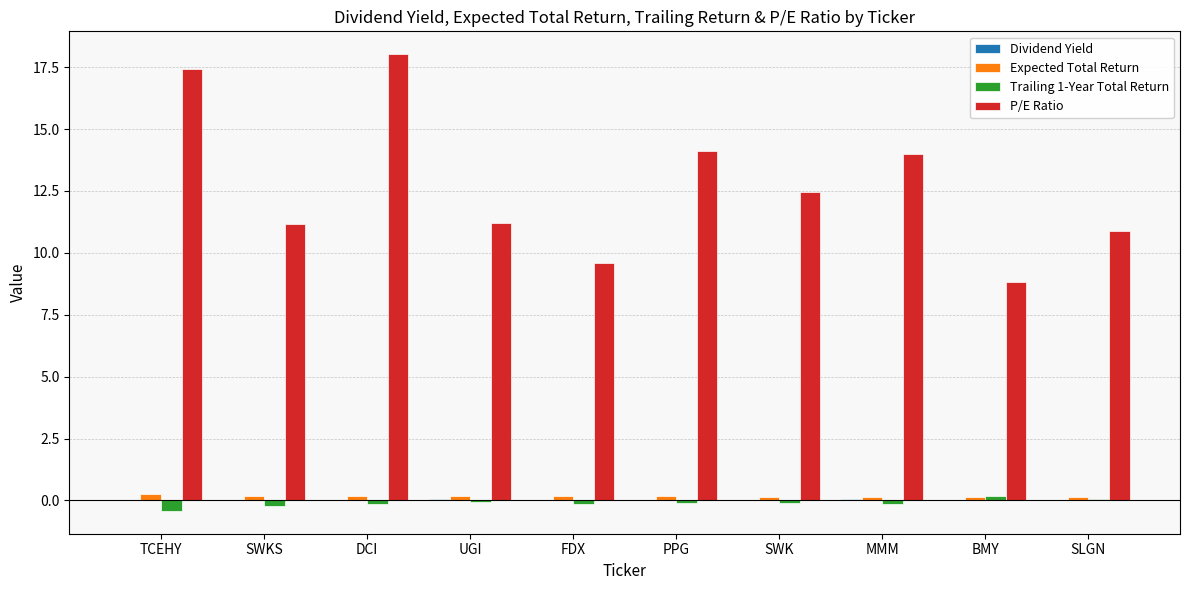

What is the average value of the Trailing 1-Year Total Return series?

-0.1